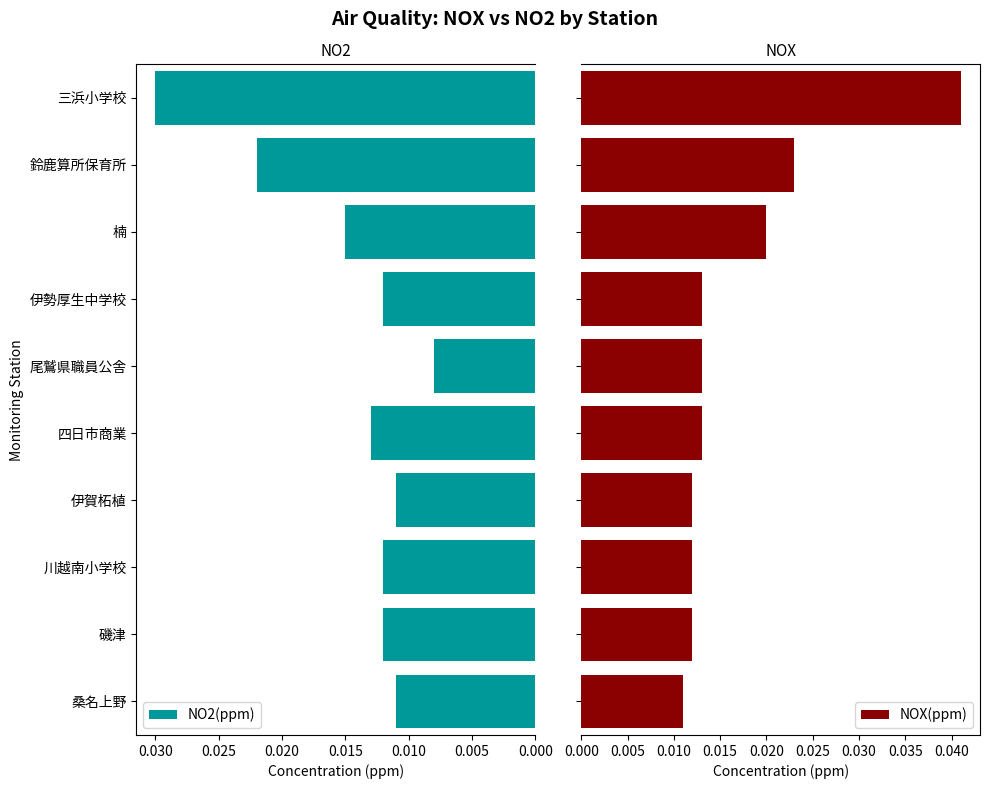

At which label does NO2(ppm) reach its minimum?

尾鷲県職員公舎